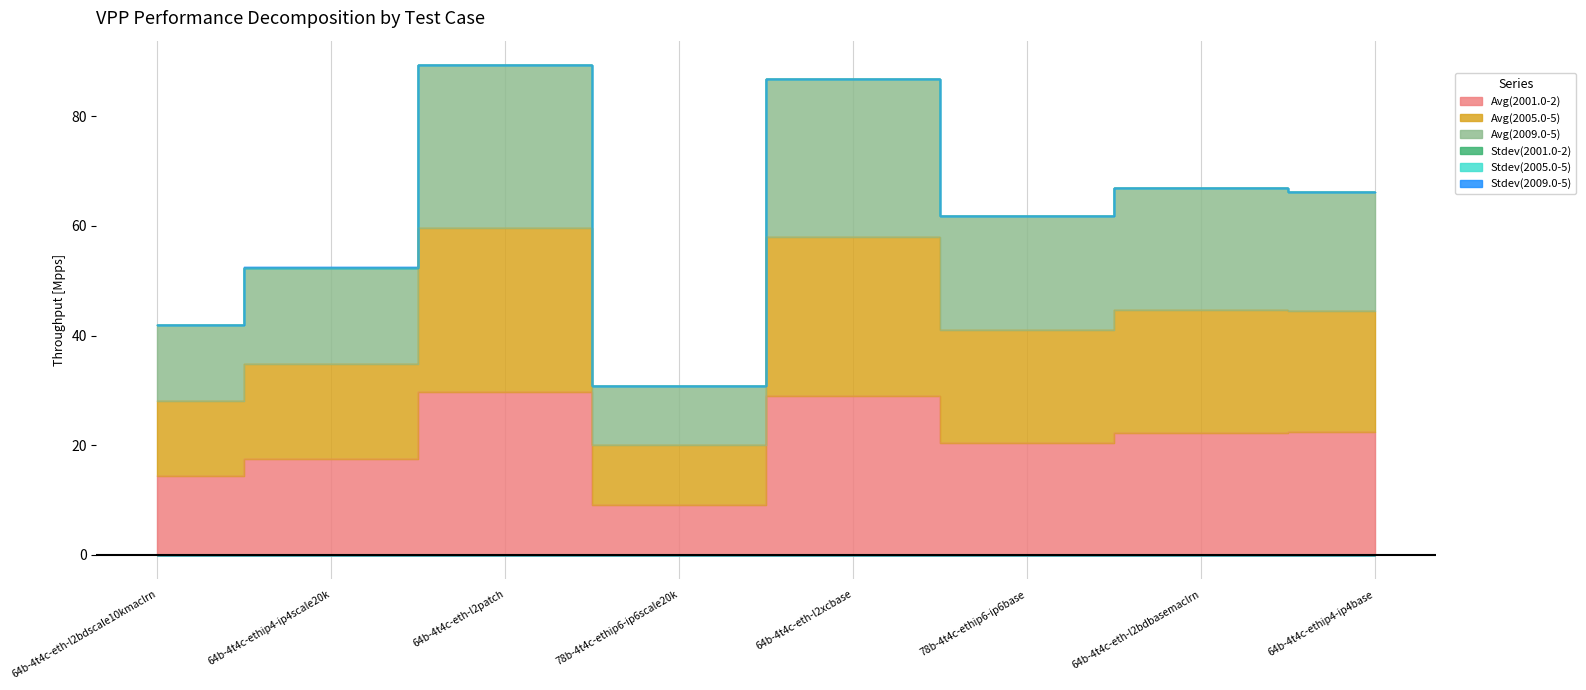

What is the approximate value of Avg(2001.0-2) at 64b-4t4c-eth-l2patch?

29.8